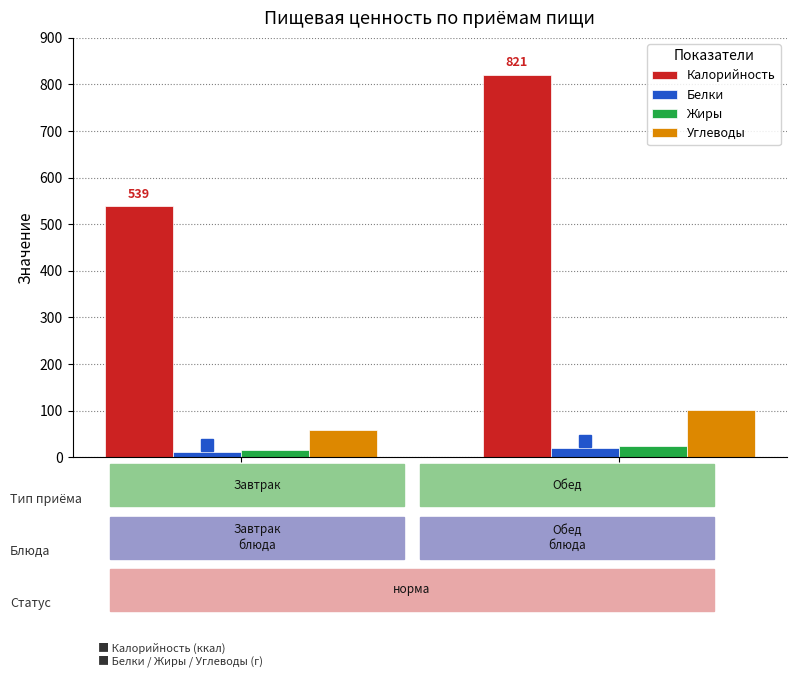

Which series changed the most between Завтрак and Обед?

Калорийность